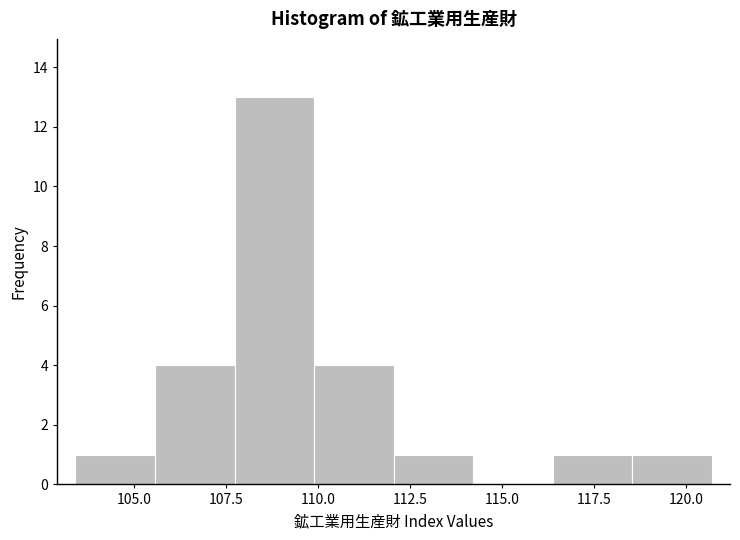

Reading left to right, list every bar in this chart as the range it spans on the x-axis followed by its height. Neither the bar edges nor the heights are printed on the chart, so give them approximately, as read against the axes.

103.5 to 105.5: 1
105.5 to 107.5: 4
107.5 to 110.0: 13
110.0 to 112.0: 4
112.0 to 114.0: 1
114.0 to 116.5: 0
116.5 to 118.5: 1
118.5 to 120.5: 1